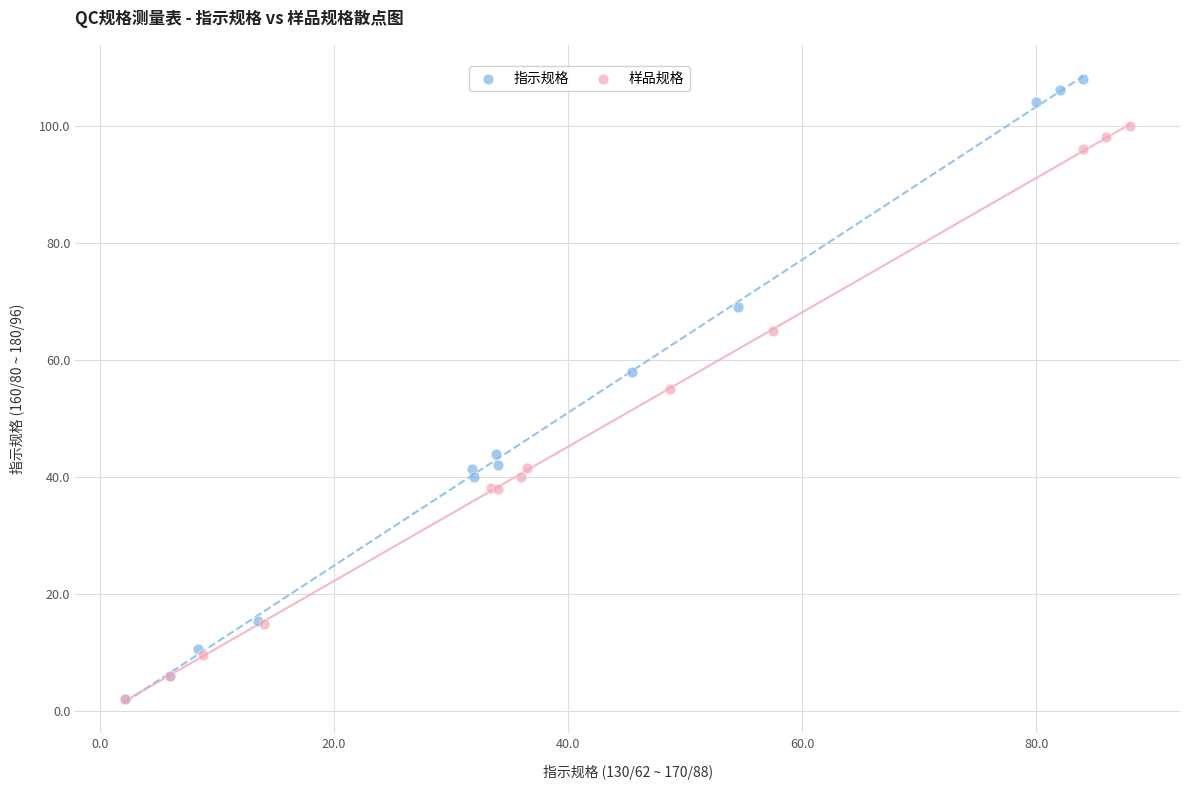

Which series reaches the maximum Y coordinate?

指示规格